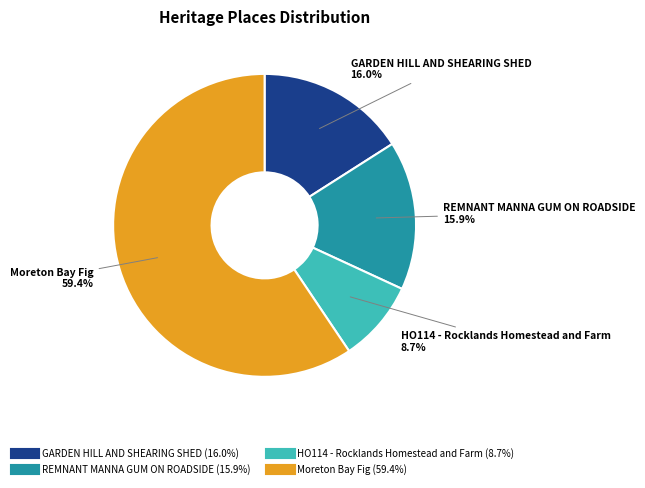

Is Moreton Bay Fig the majority of the pie?

Yes